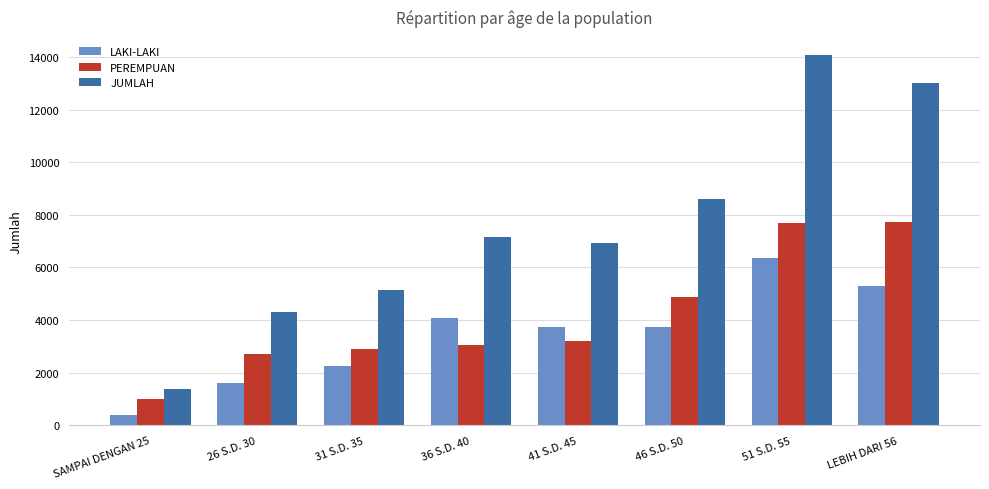

Which series has the largest total across all categories?

JUMLAH